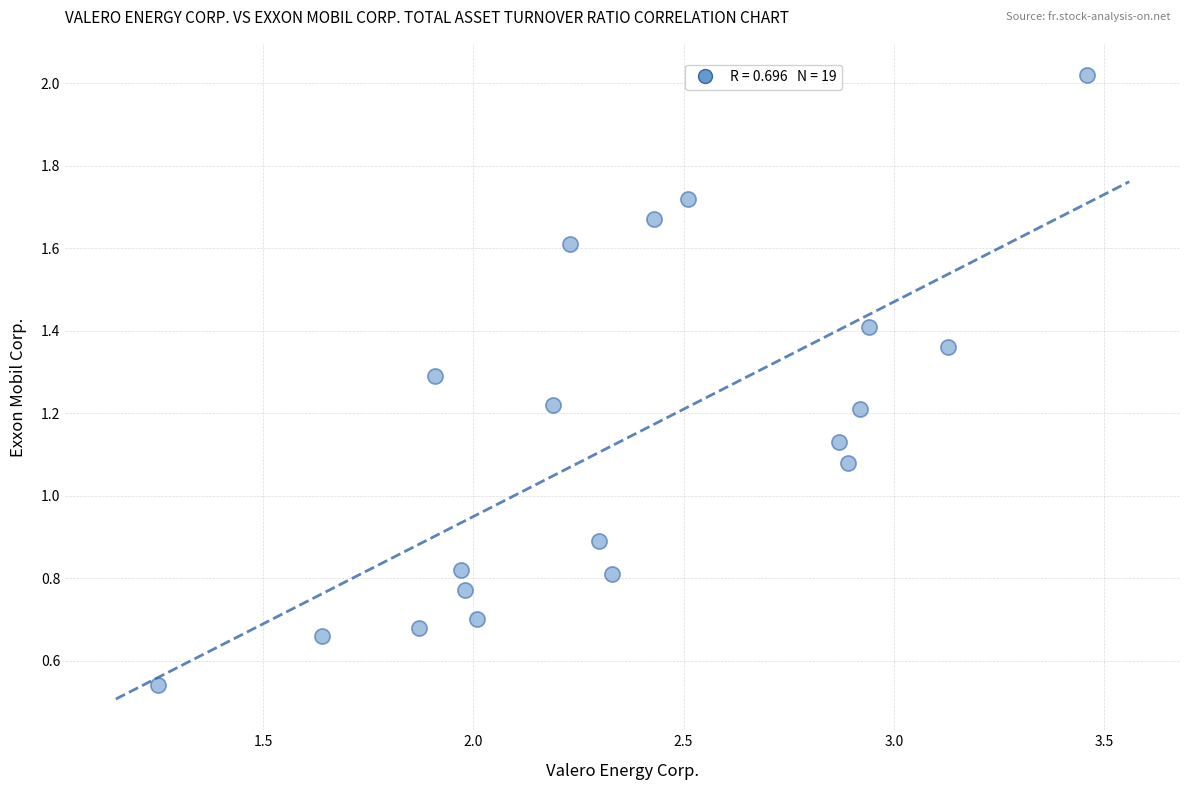

What is the range of Y values (max minus min)?

1.5